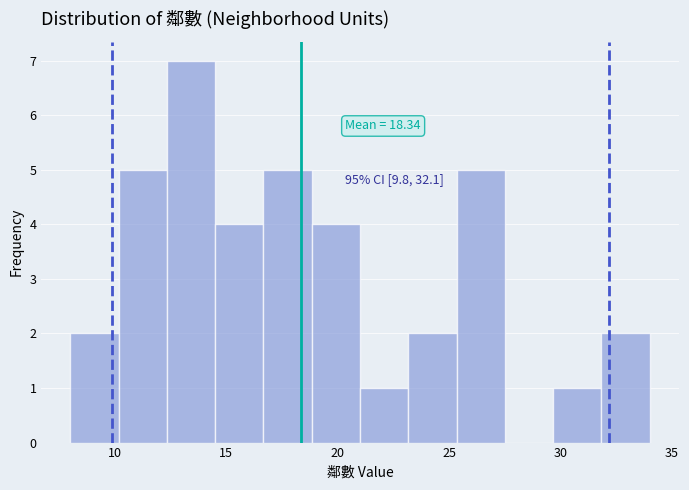

Over which range of the x-axis is the bar tallest?

12.5 to 14.5